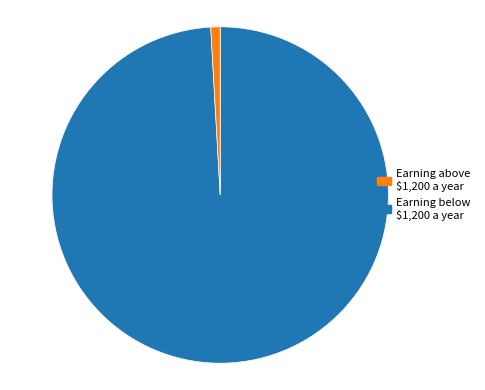

How many segments does this pie chart have?

2